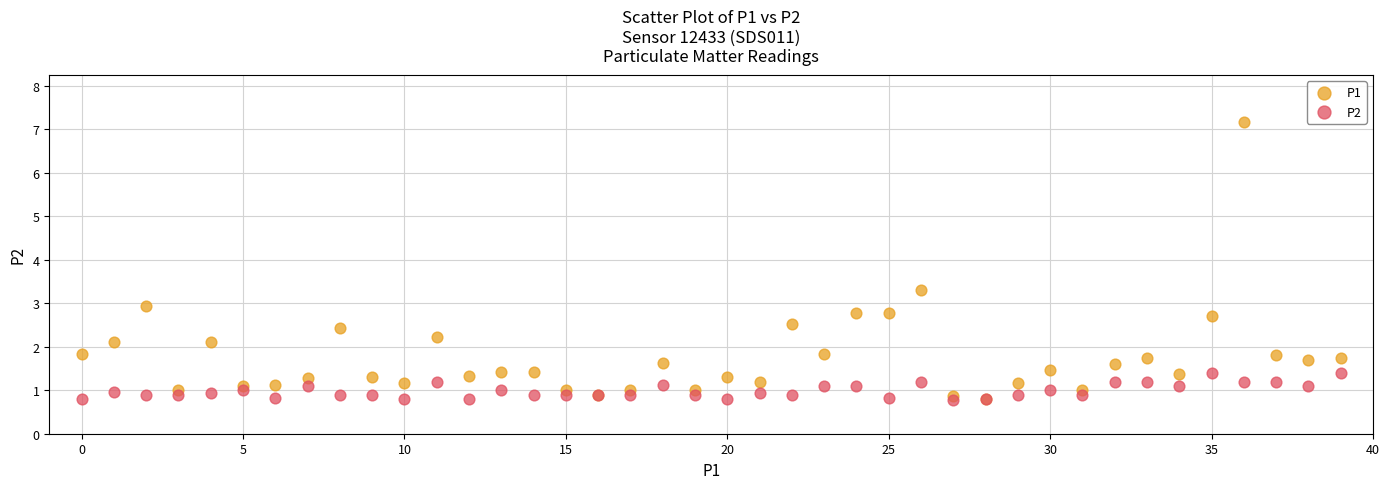

What are all the series names shown in the legend?

P1, P2